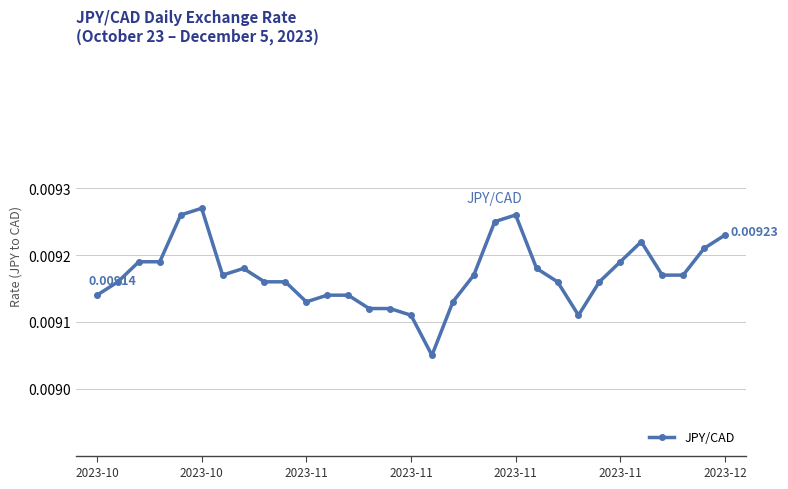

True or false: there are more than 0 points higher than both neighbors.

True